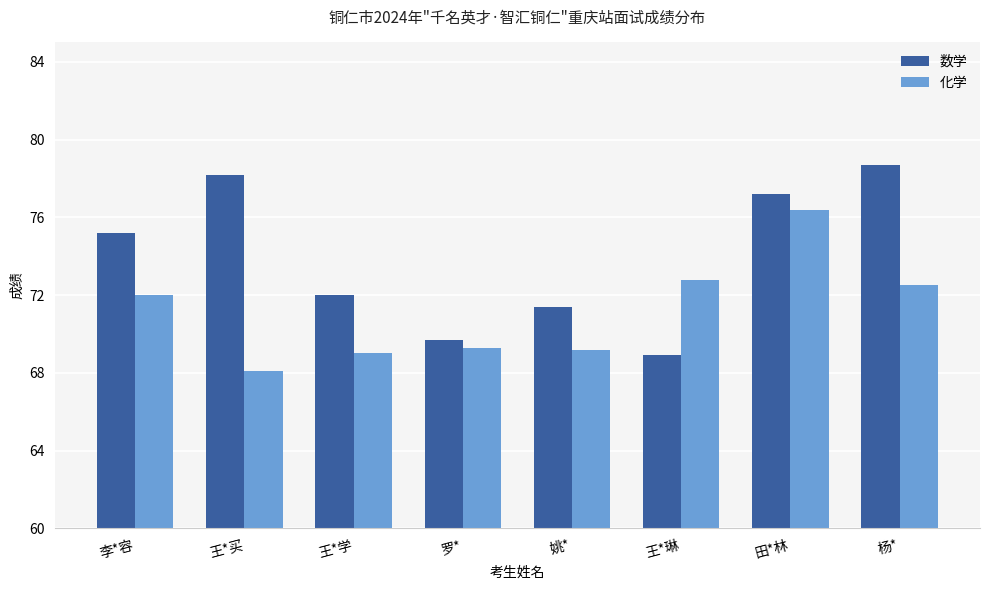

The 化学 series shows 69.0 at 王*学. True or false?

True